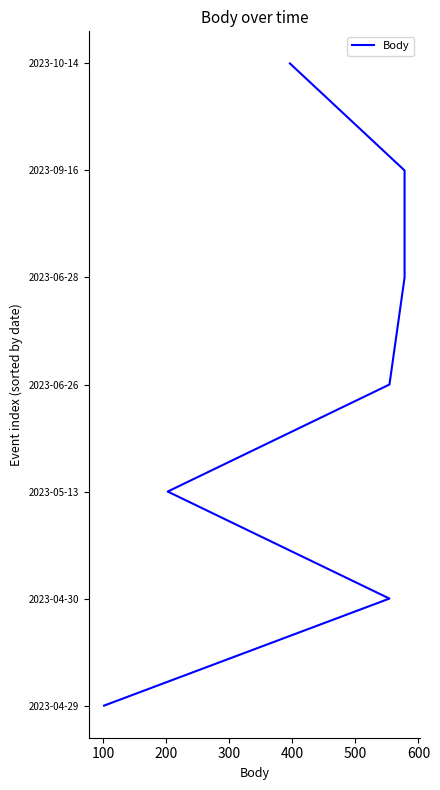

Between 400 and 600, which is larger?

600